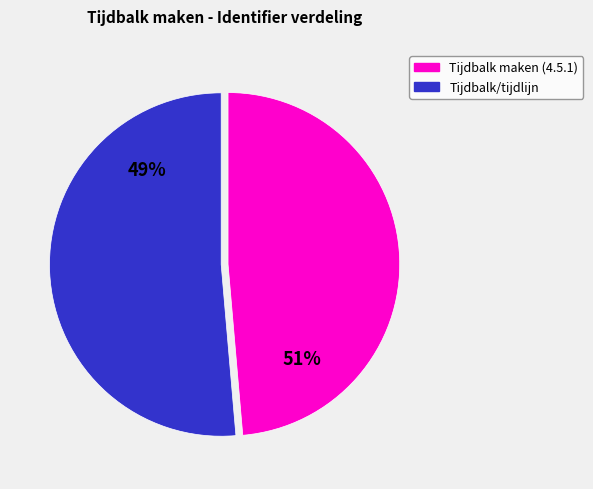

How much of the chart is everything except Tijdbalk maken (4.5.1)?

51.4%